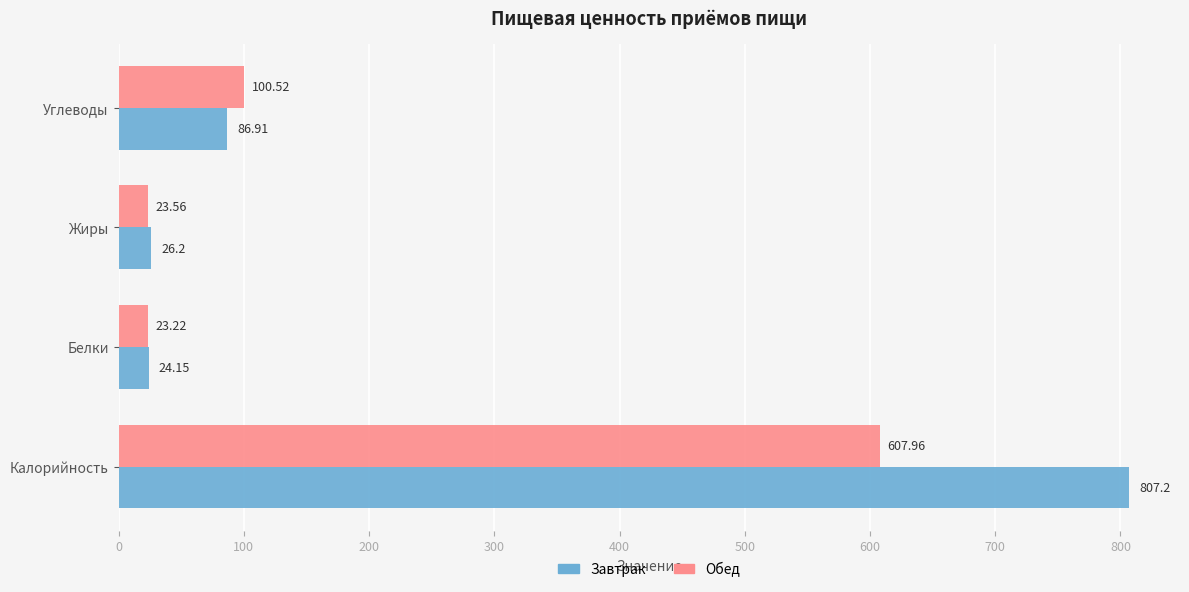

Which series has the widest spread of values?

Завтрак